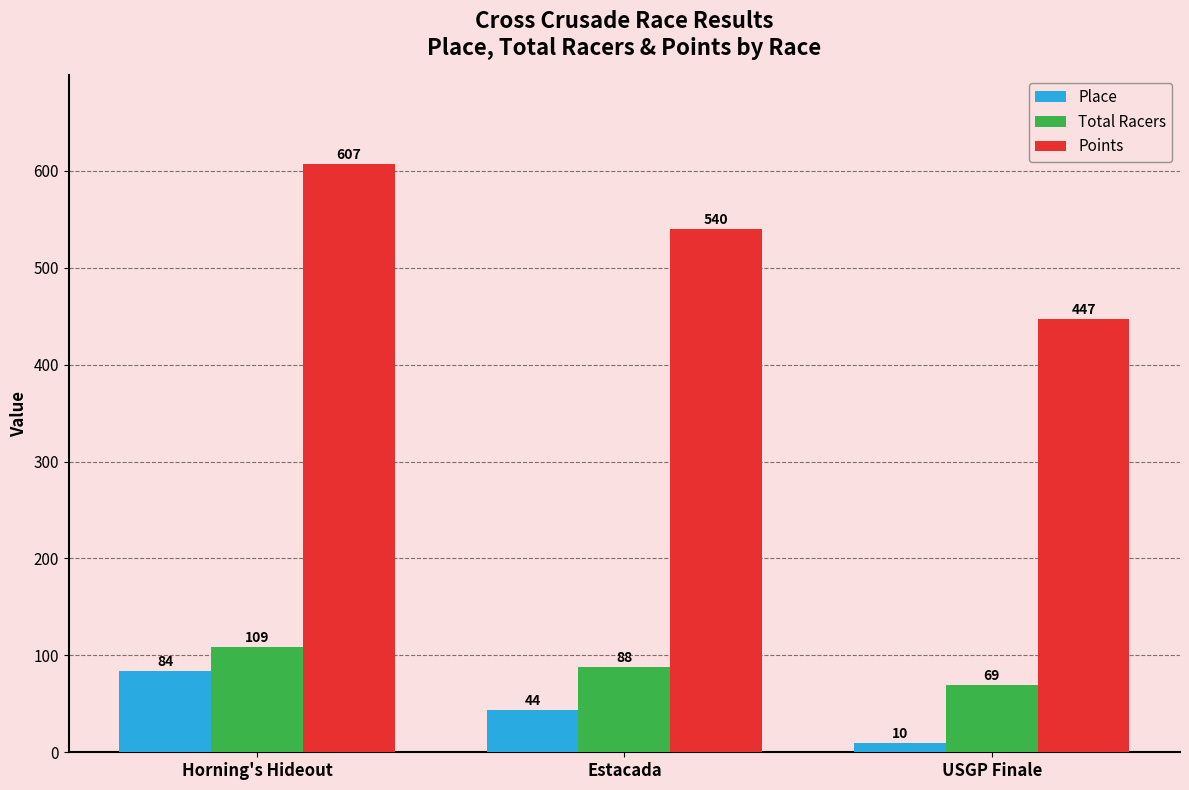

Count the number of data series in this chart.

3